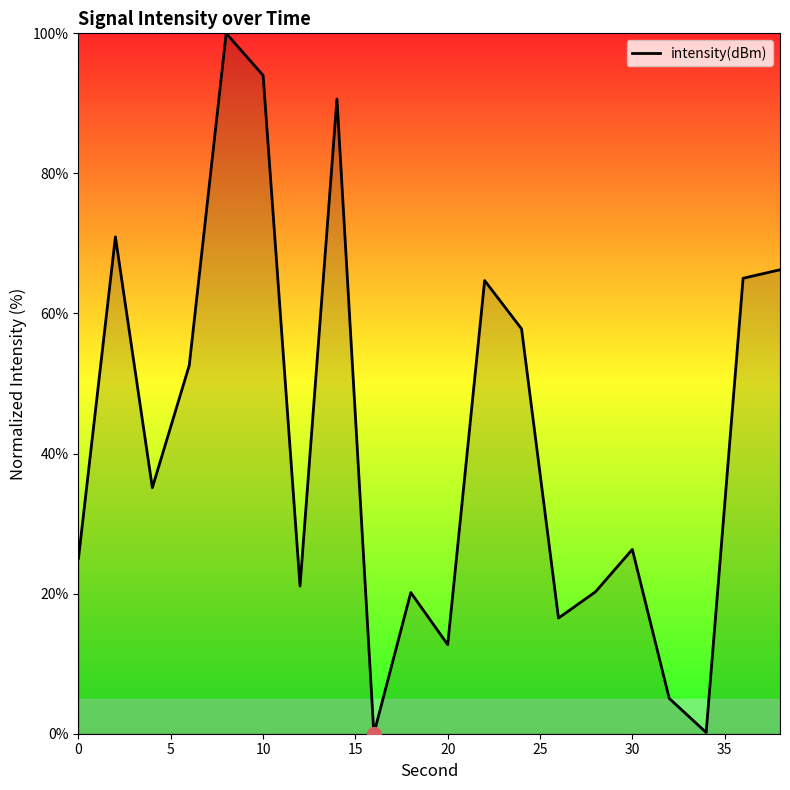

What is the greatest value displayed?

100.0